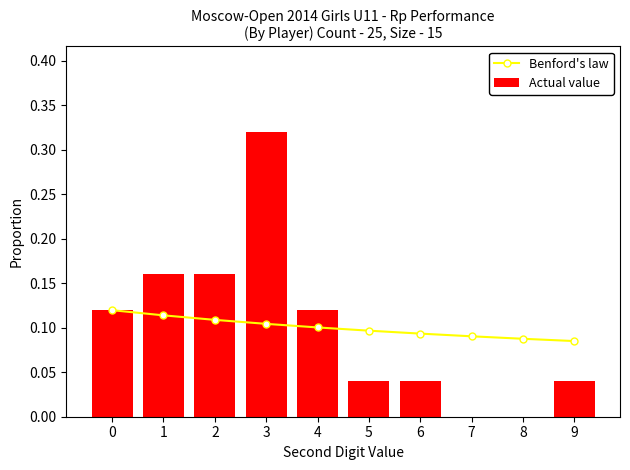

Count the Actual value values in the range 0 to 1.

10